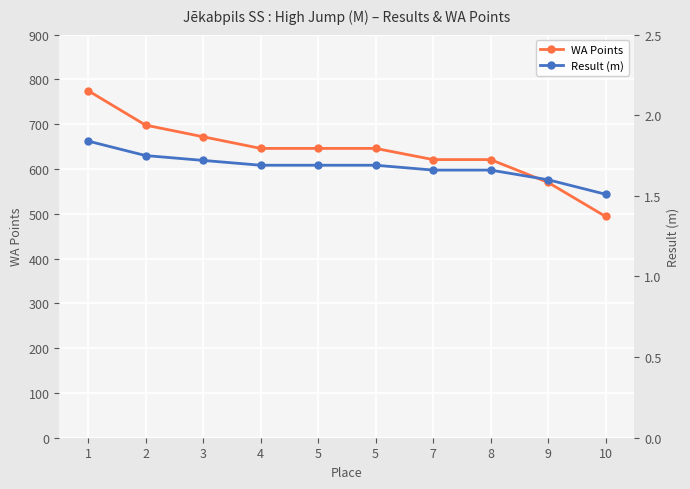

How many lines are shown in the chart?

2